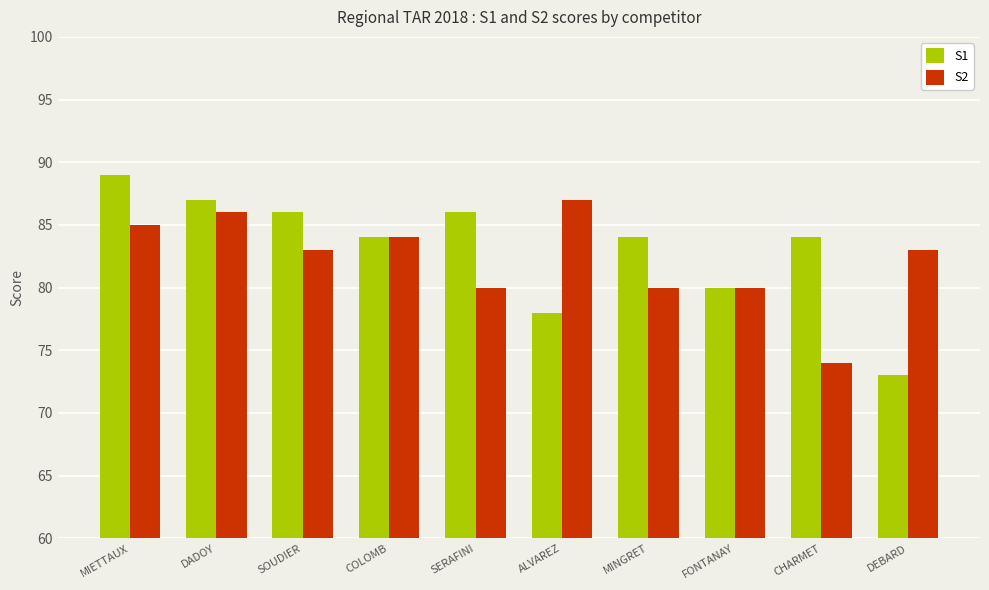

What is the difference between the maximum and minimum values in the S2 series?

13